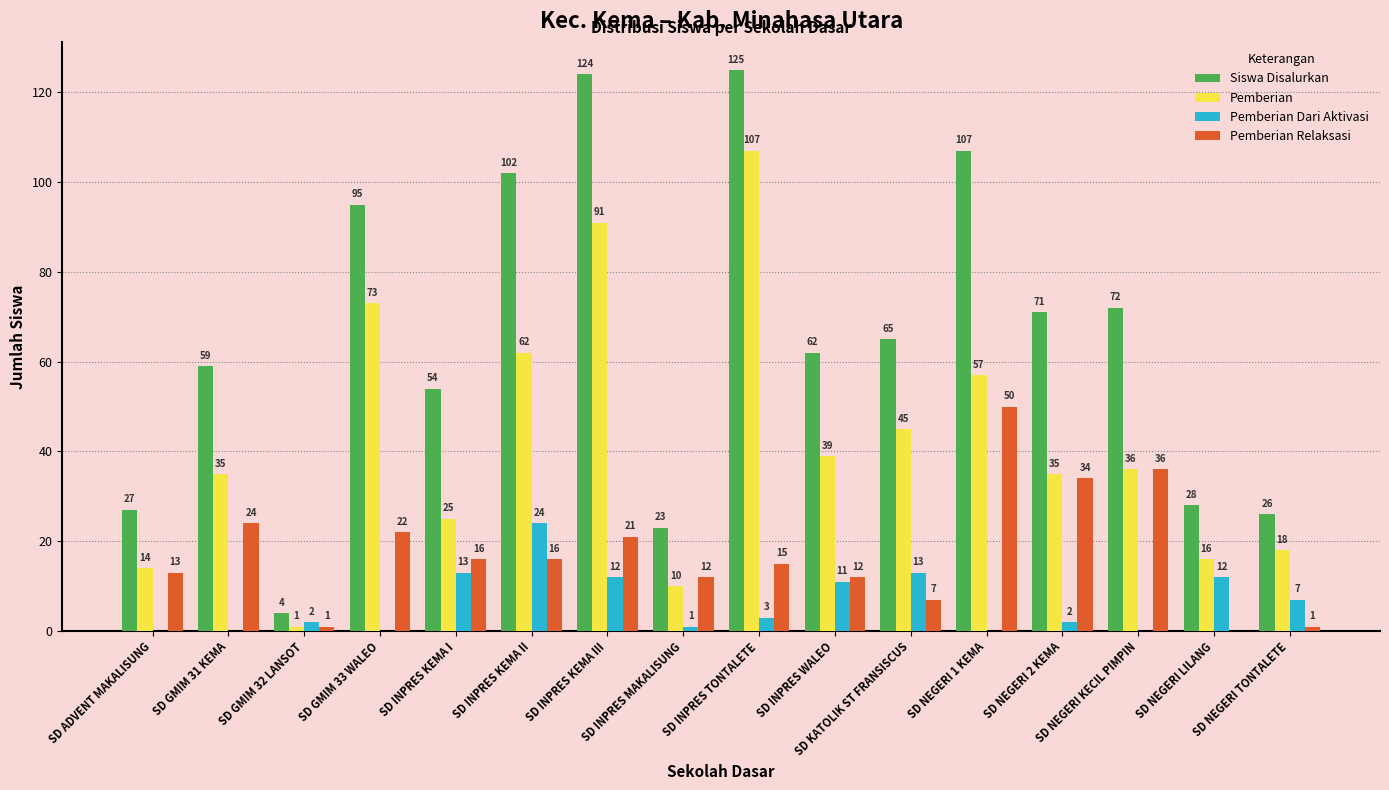

What is the sum of all Pemberian Relaksasi values?

280